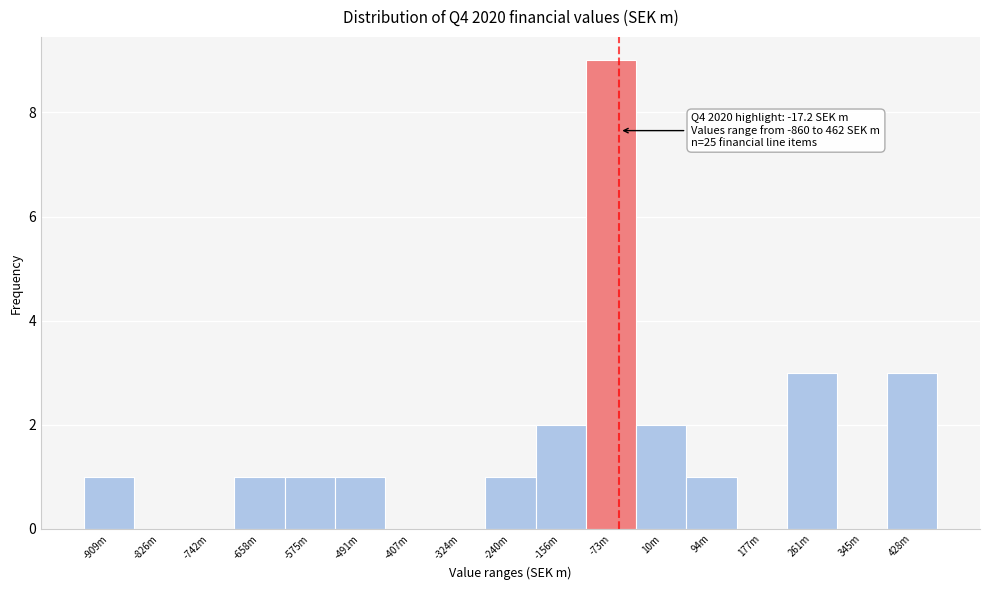

Reading left to right, extract all data points from this chart.

-909m=1	-826m=0	-742m=0	-658m=1	-575m=1	-491m=1	-407m=0	-324m=0	-240m=1	-156m=2	-73m=9	10m=2	94m=1	177m=0	261m=3	345m=0	428m=3